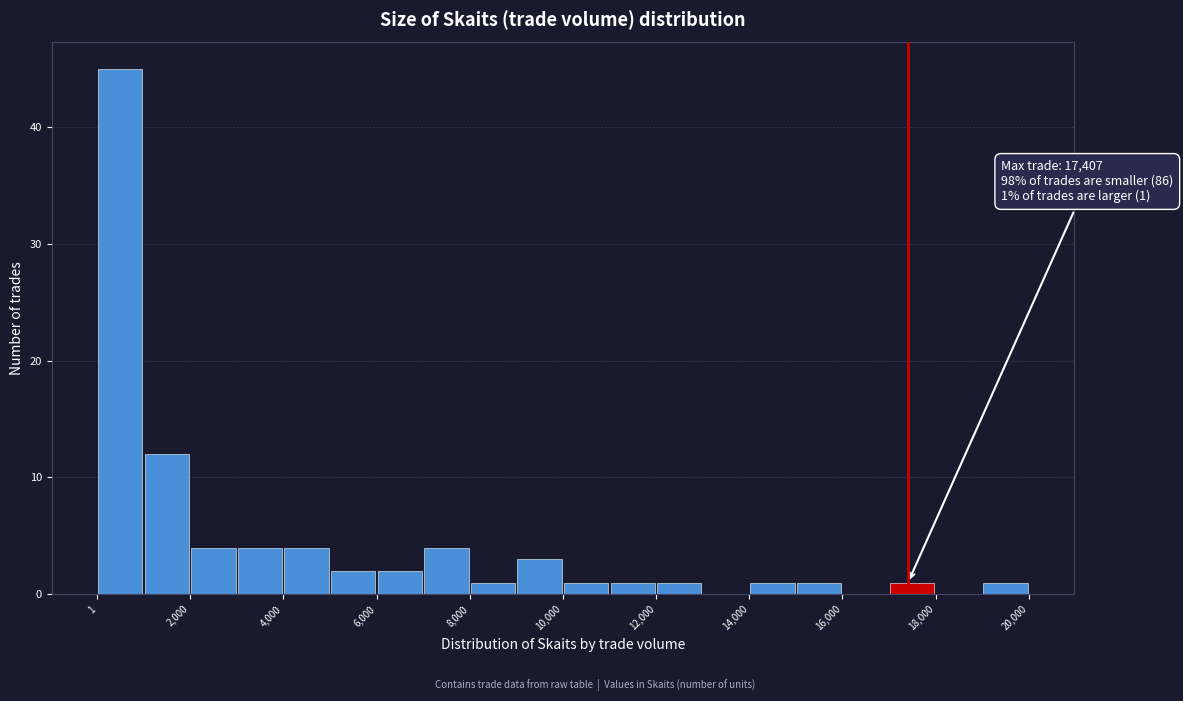

Over which range of the x-axis is the bar tallest?

0 to 1000